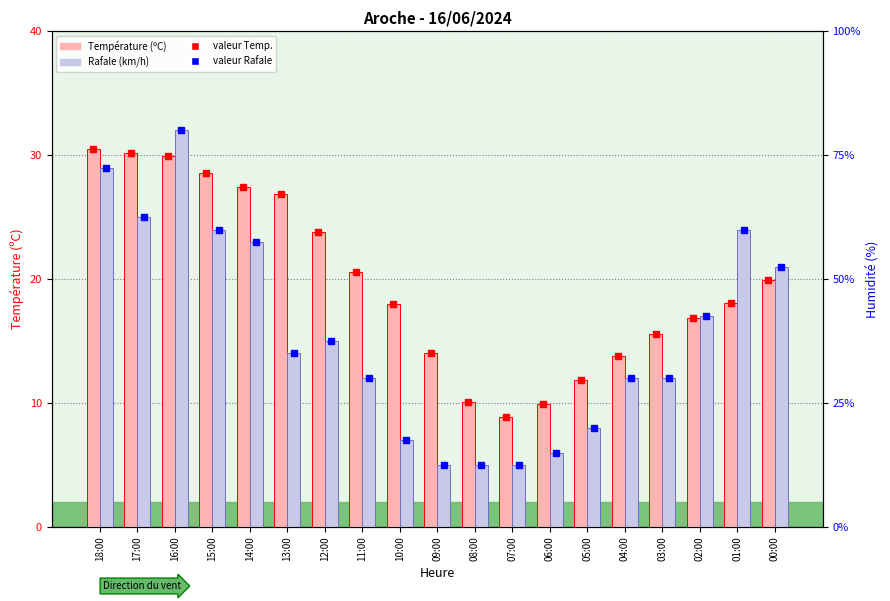

What is the maximum value for Température (ºC)?

30.5